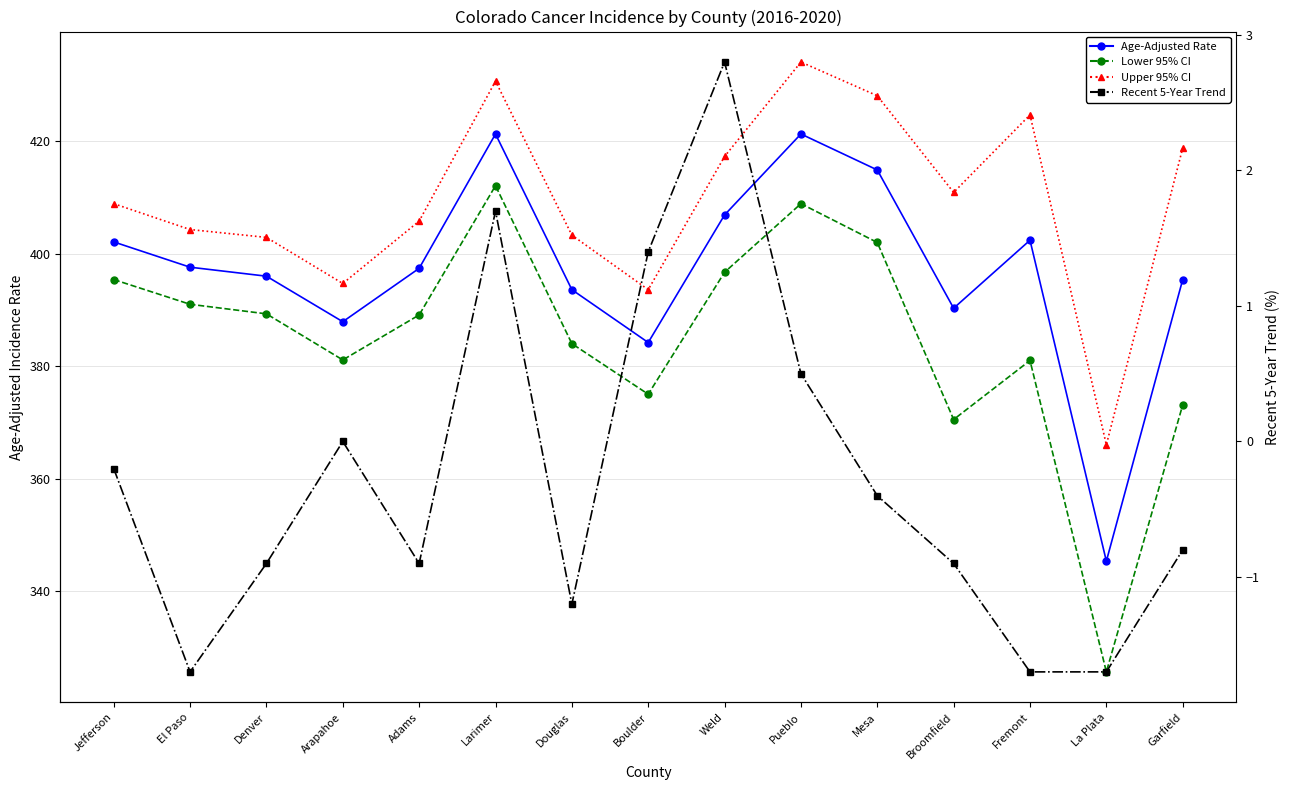

Which series has the largest total across all categories?

Upper 95% CI